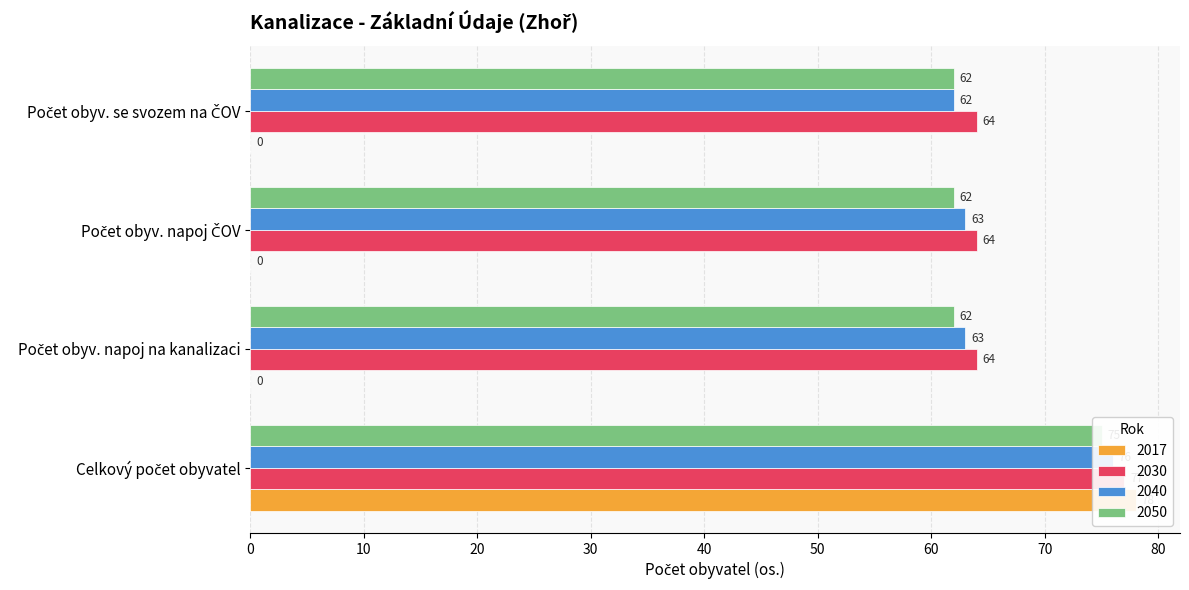

How many groups of bars are there?

4